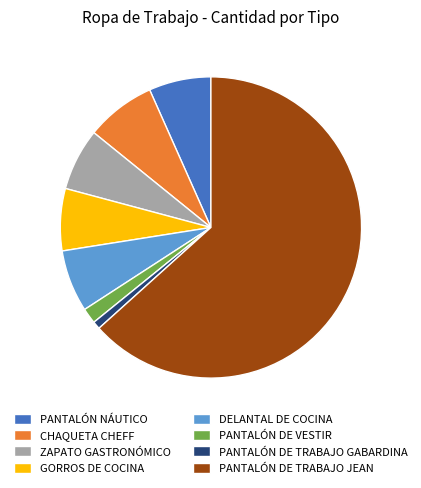

True or false: DELANTAL DE COCINA accounts for 19% of the total.

False